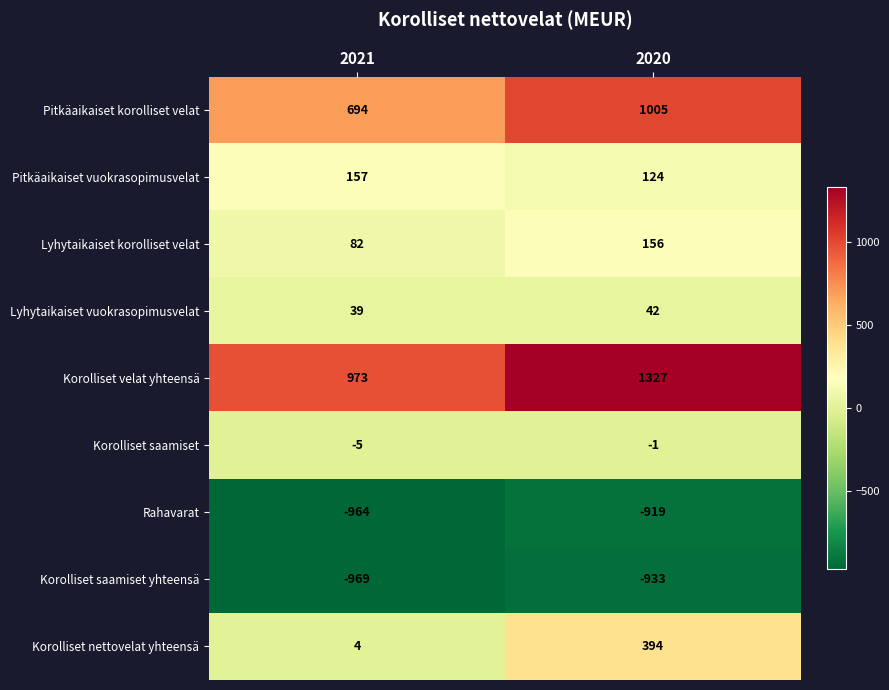

Which category has the highest value across all series?

2020